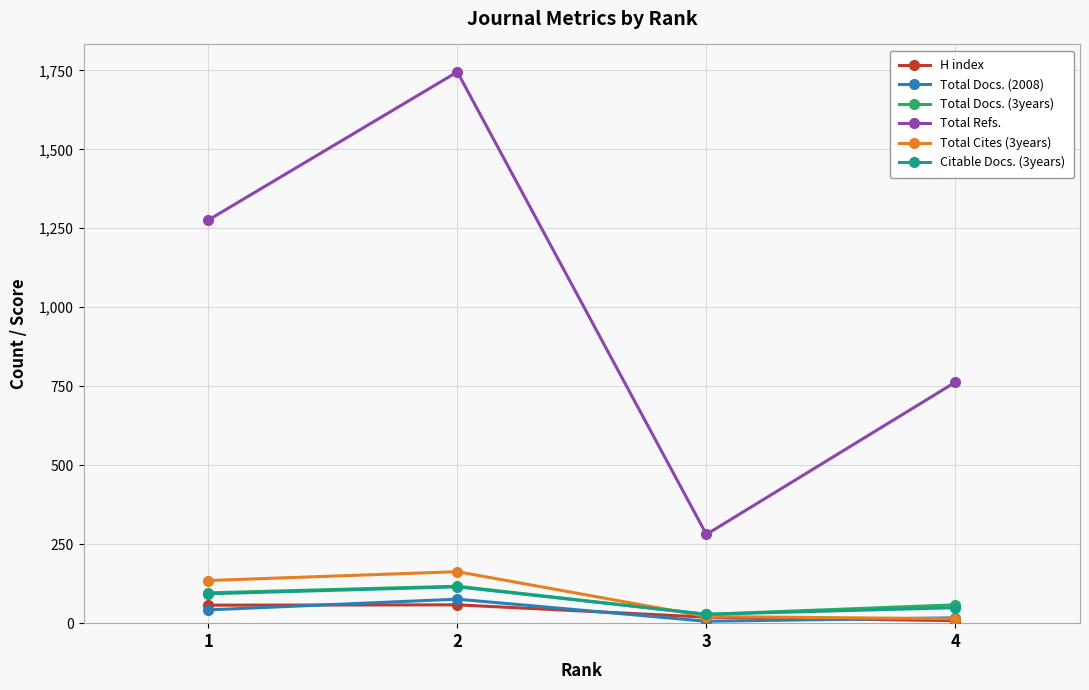

True or false: Total Docs. (2008) and Citable Docs. (3years) cross at least once.

False